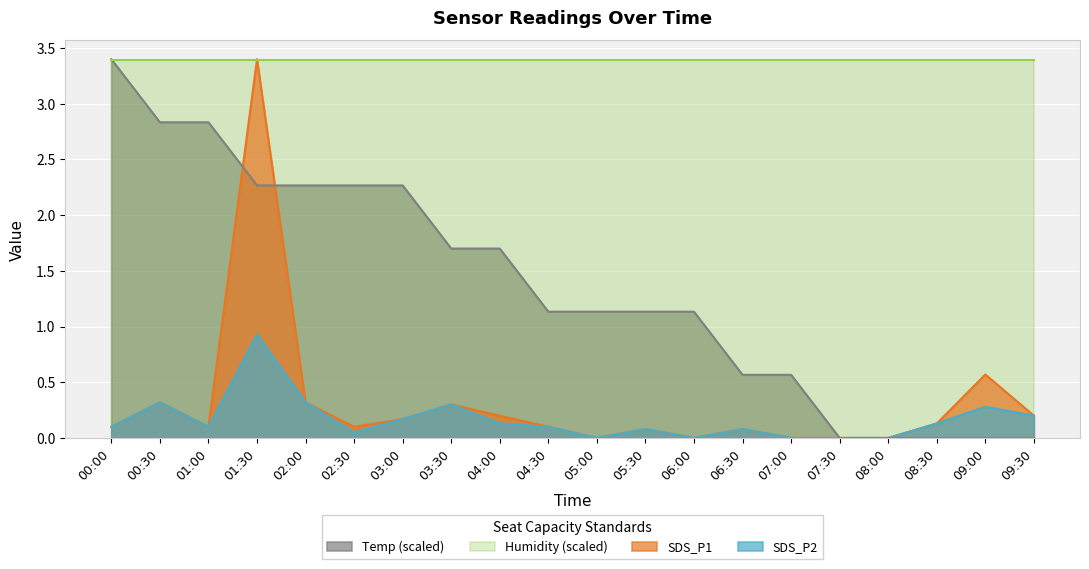

What is the label of the 19th point from the right?

00:30